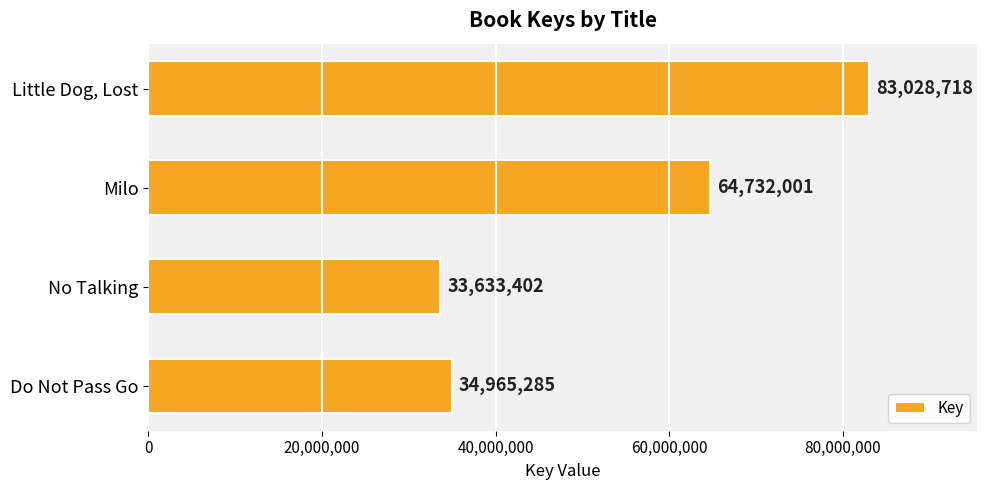

List the labels in order of value, largest first.

Little Dog, Lost, Milo, Do Not Pass Go, No Talking